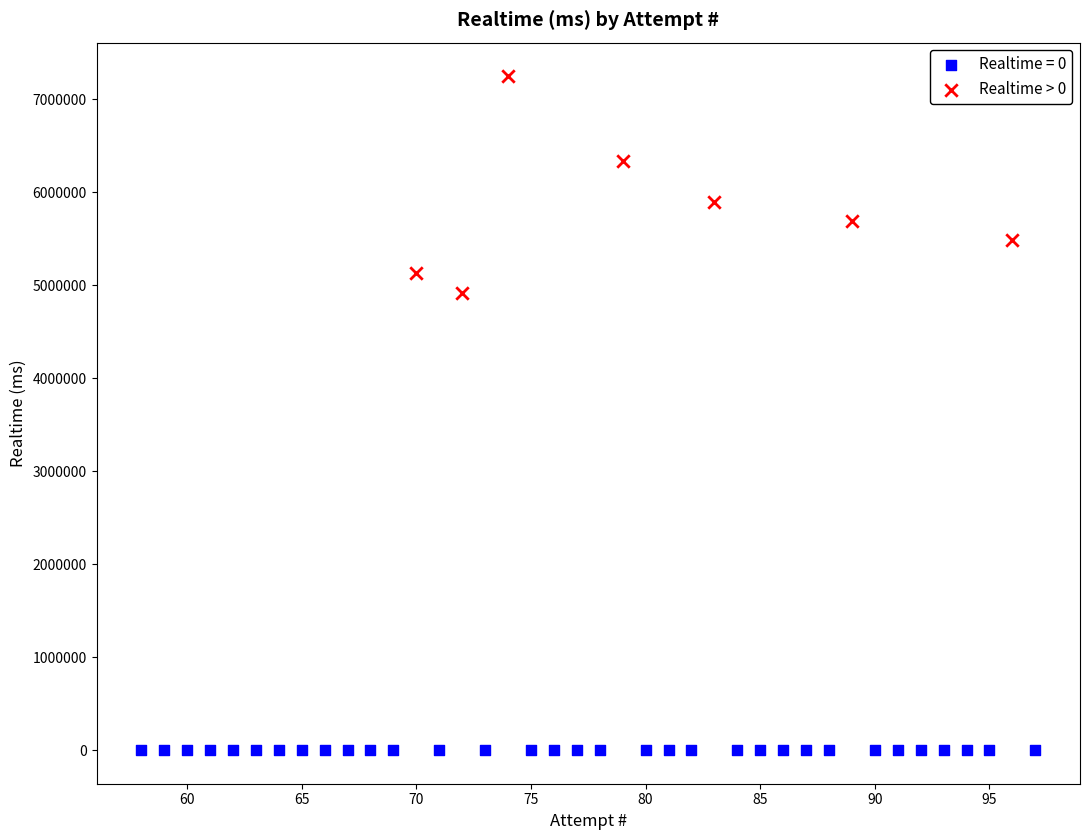

Which series reaches the minimum Y coordinate?

Realtime = 0